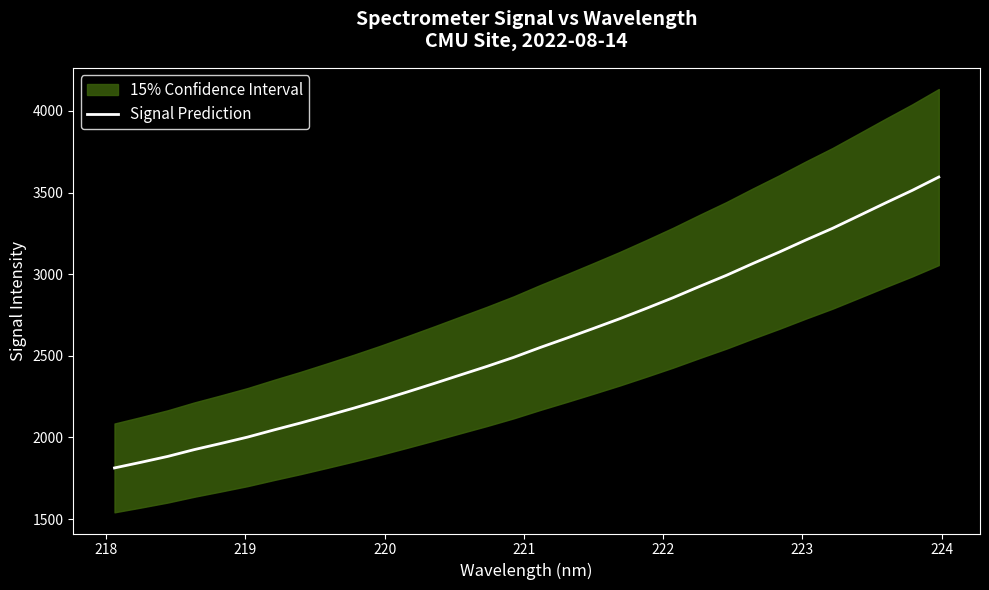

What is the lowest value of the Signal Prediction series?

1813.3